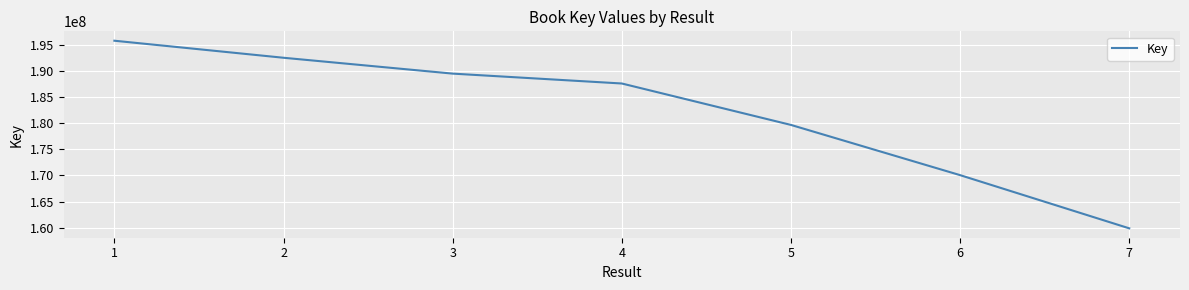

Count the number of data series in this chart.

1